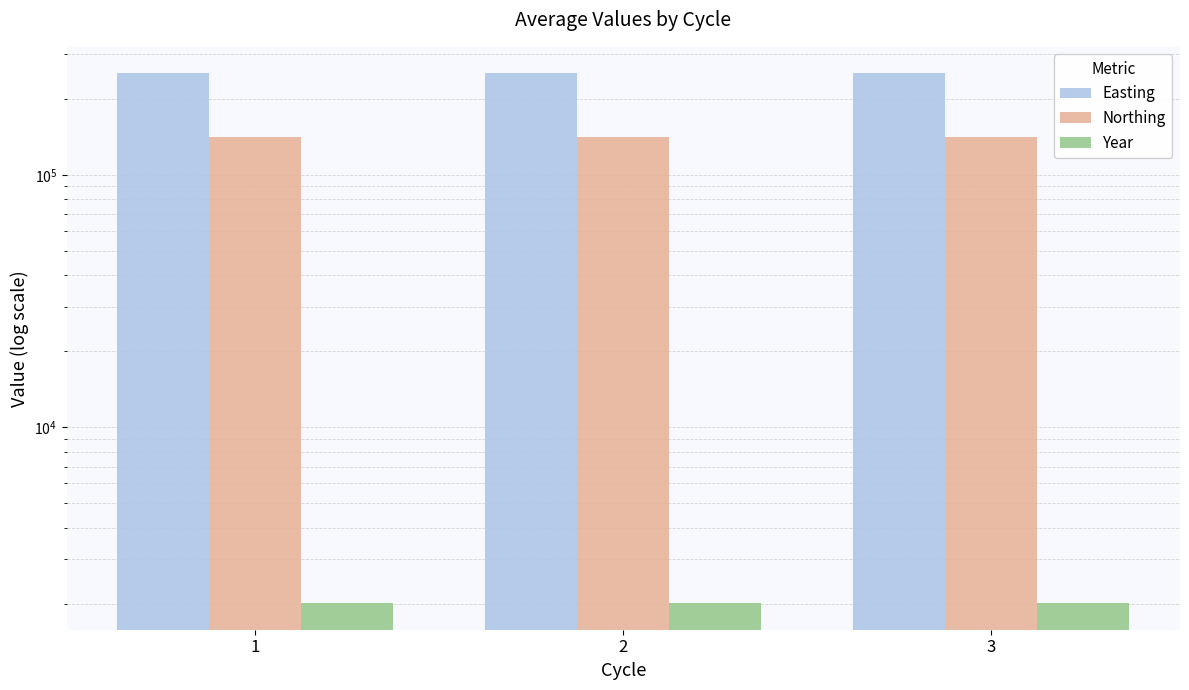

What is the approximate value of Northing at 1?

140737